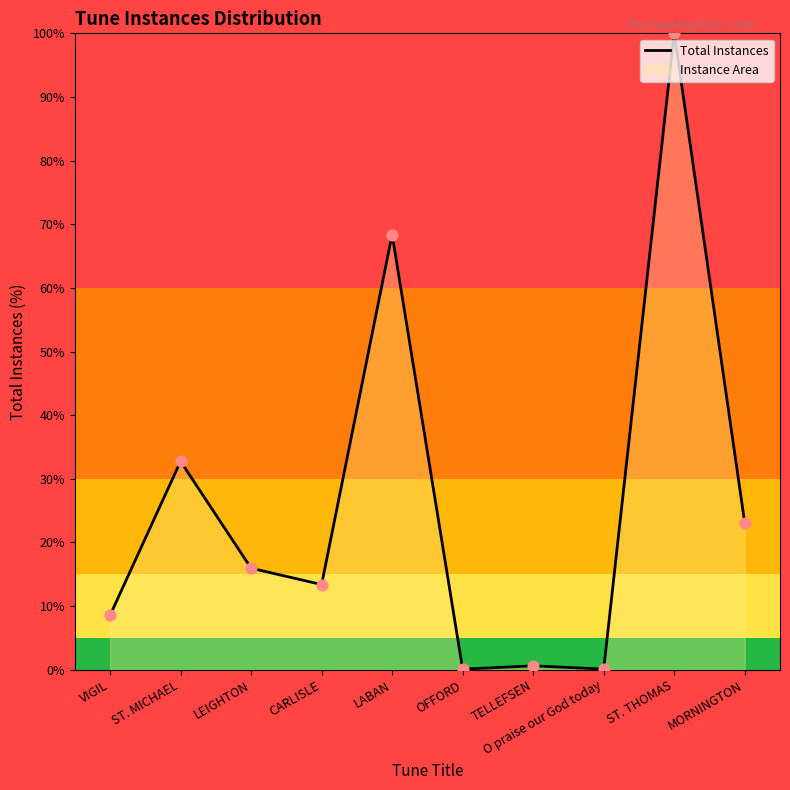

Between CARLISLE and VIGIL, which is larger?

CARLISLE